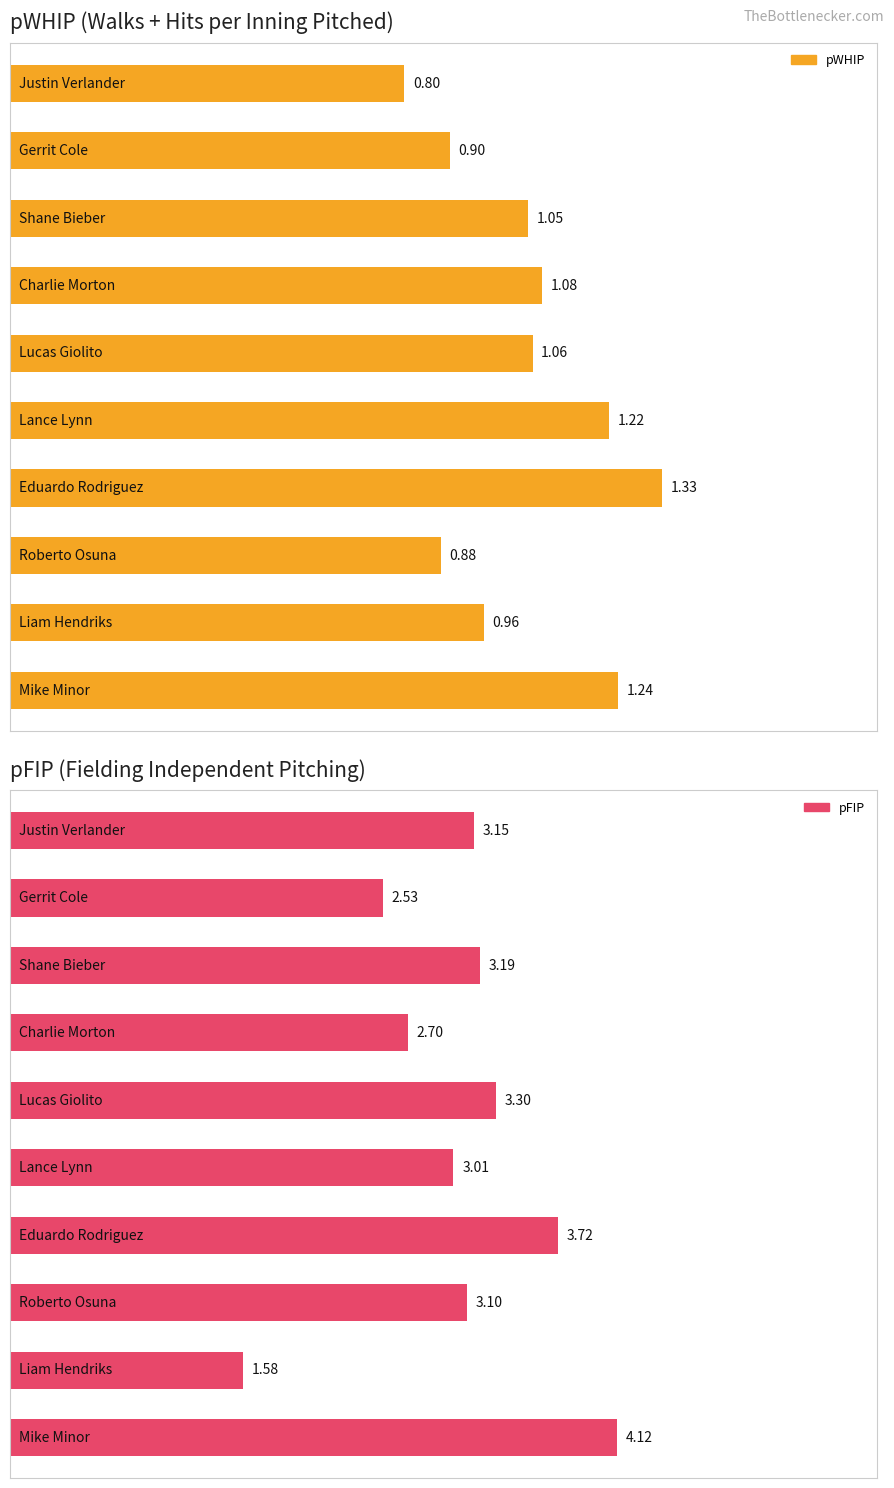

At how many categories does at least one series exceed 2?

9